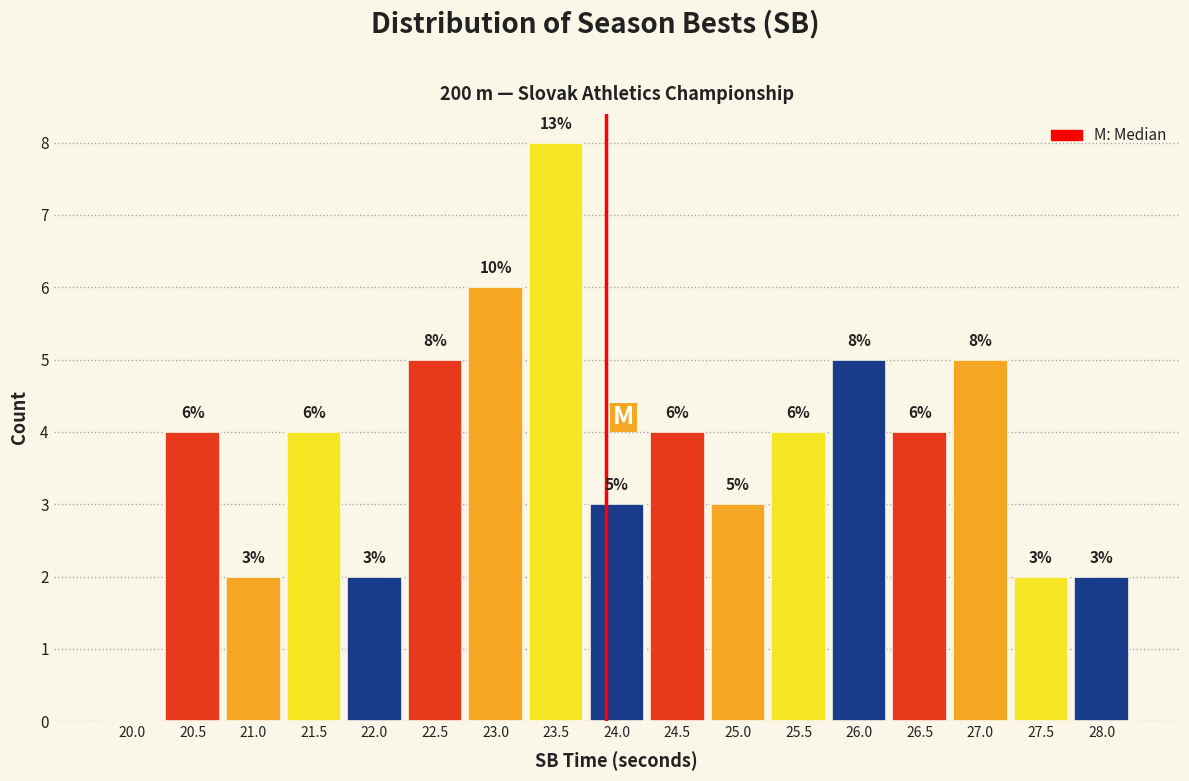

Reading left to right, list all the values displayed in this chart.

20.0=0	20.5=4	21.0=2	21.5=4	22.0=2	22.5=5	23.0=6	23.5=8	24.0=3	24.5=4	25.0=3	25.5=4	26.0=5	26.5=4	27.0=5	27.5=2	28.0=2